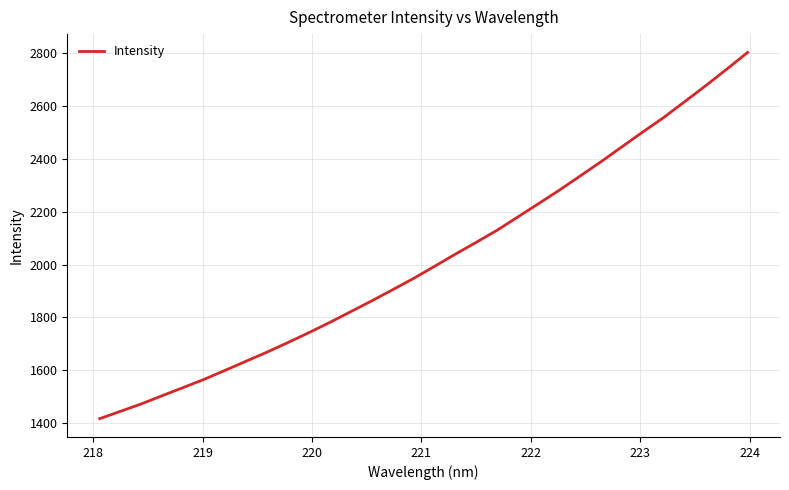

How many lines are shown in the chart?

1